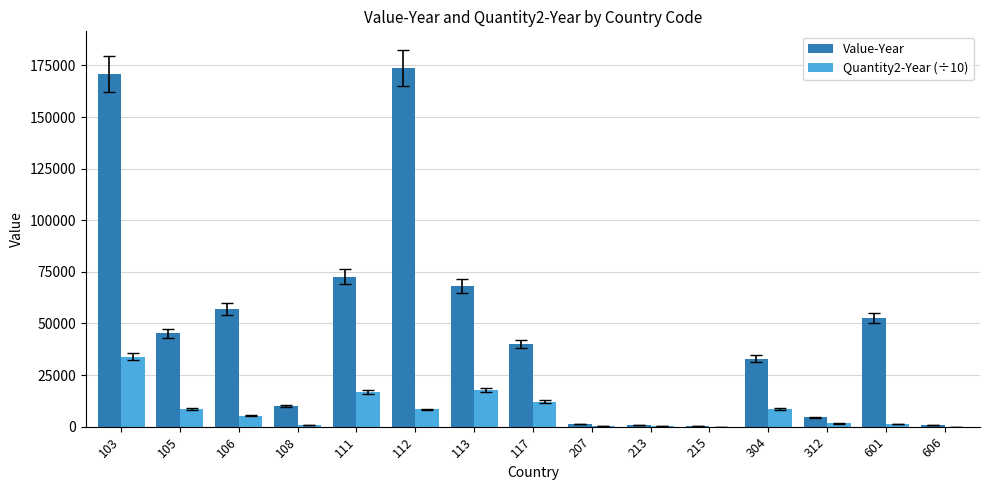

Does the chart contain stacked bars?

No